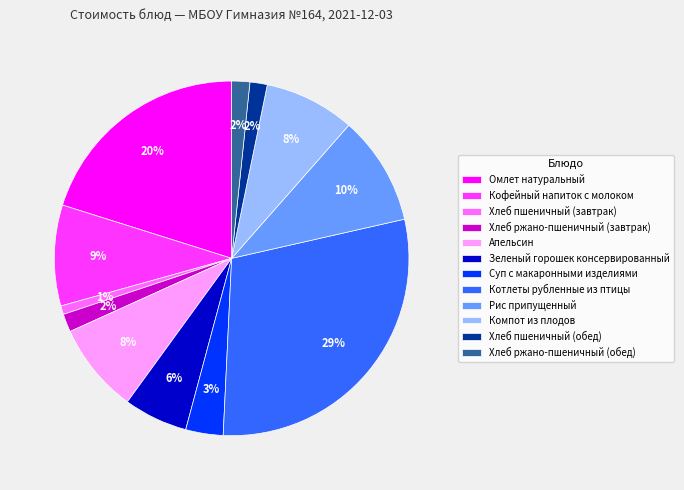

Is it true that Рис припущенный is 22% of the pie?

False